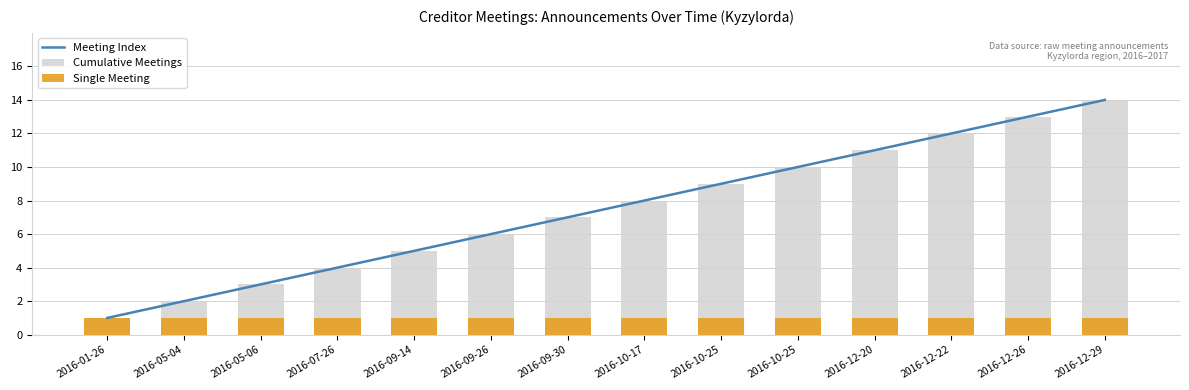

What is the total value across all series at 2016-07-26?

9